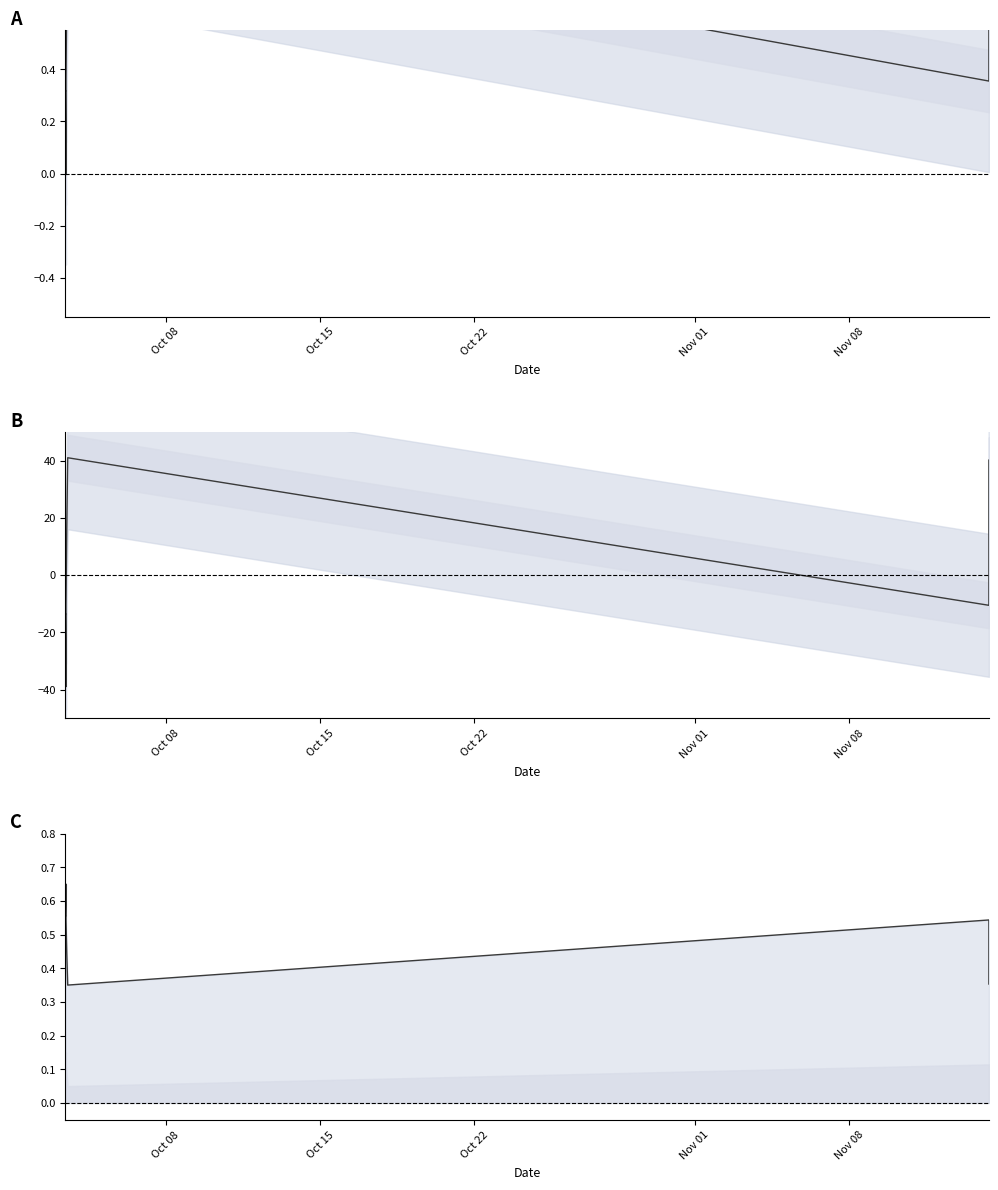

Where do Identifier (scaled upper) and Identifier (centered) first cross each other?

Nov 01 and Nov 08